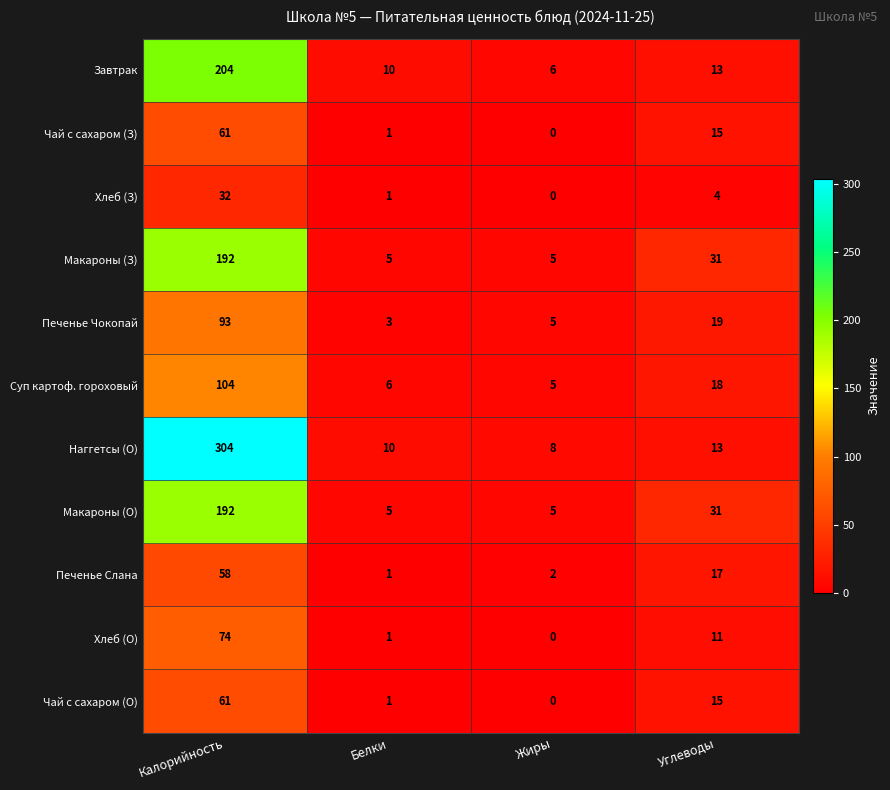

What is the difference between the maximum and minimum values in the Хлеб (О) series?

74